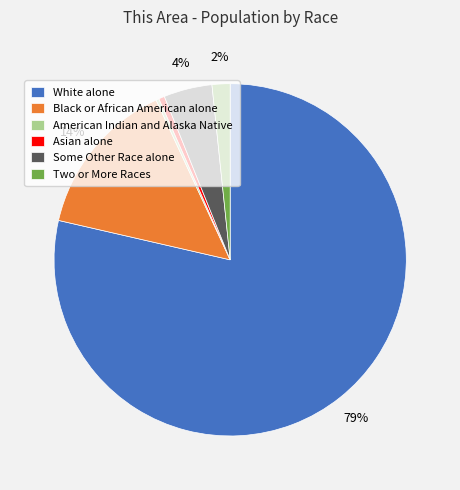

To the nearest percent, what is the combined percentage of Asian alone and American Indian and Alaska Native?

1%